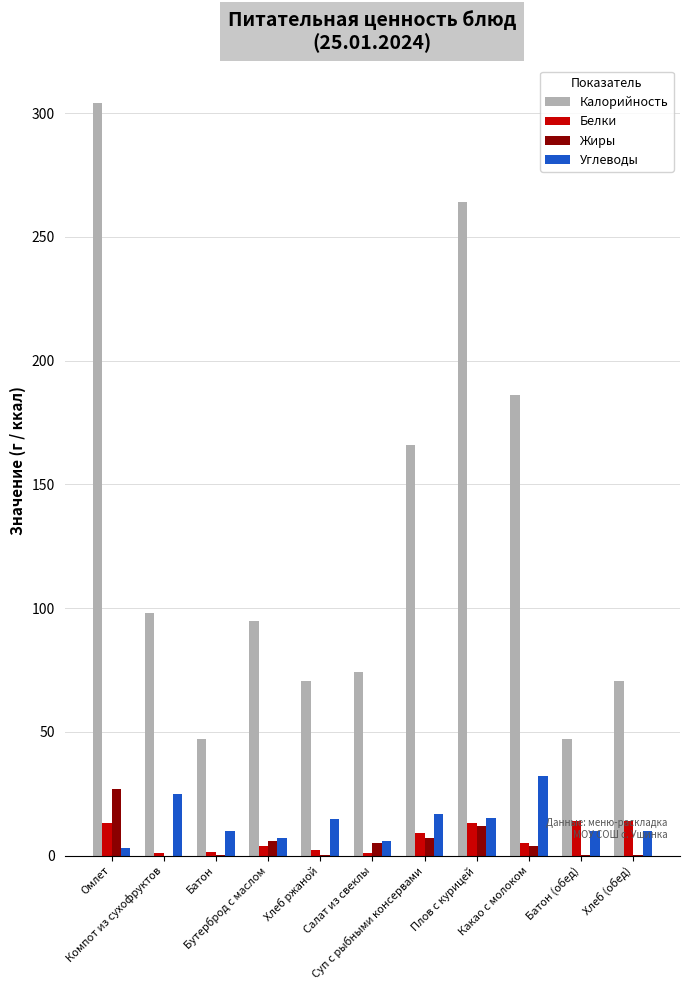

Which series has the largest total across all categories?

Калорийность